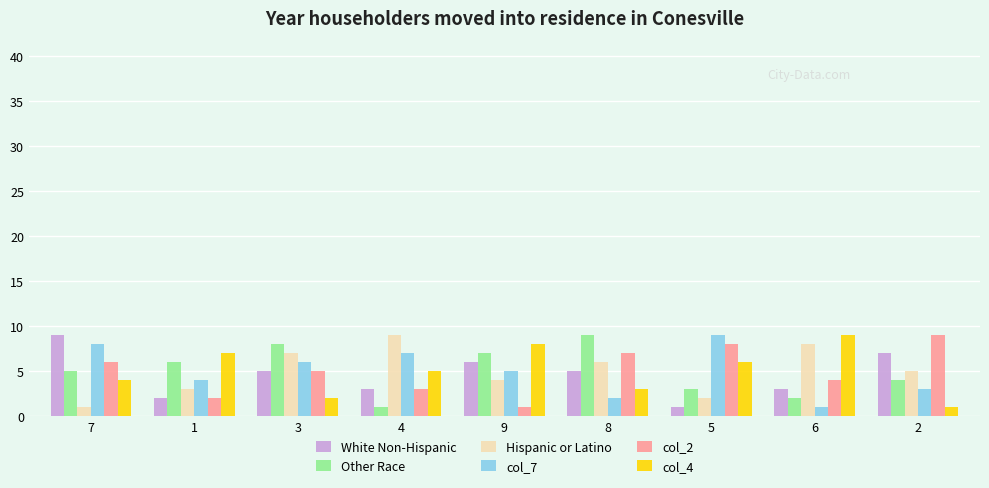

What is the maximum value shown in the chart?

9